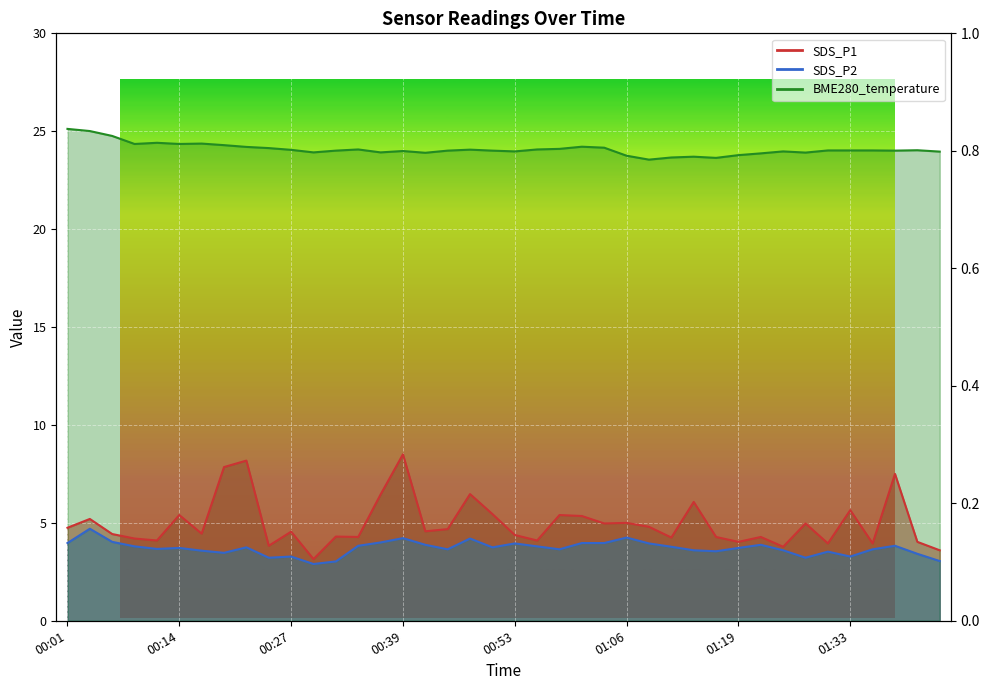

In SDS_P2, how many points are lower than both neighbors (excluding endpoints)?

10